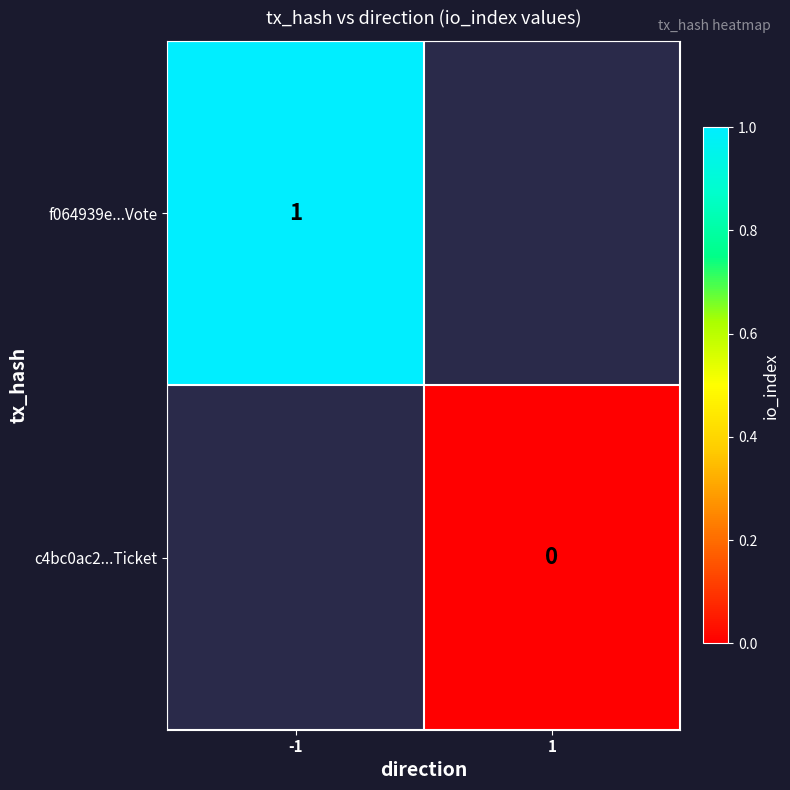

True or false: f064939e...Vote has a value of 1 at -1.

True